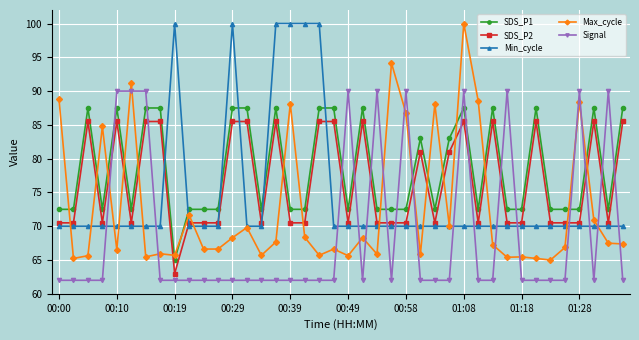

What is the sum of all Max_cycle values?

2907.0